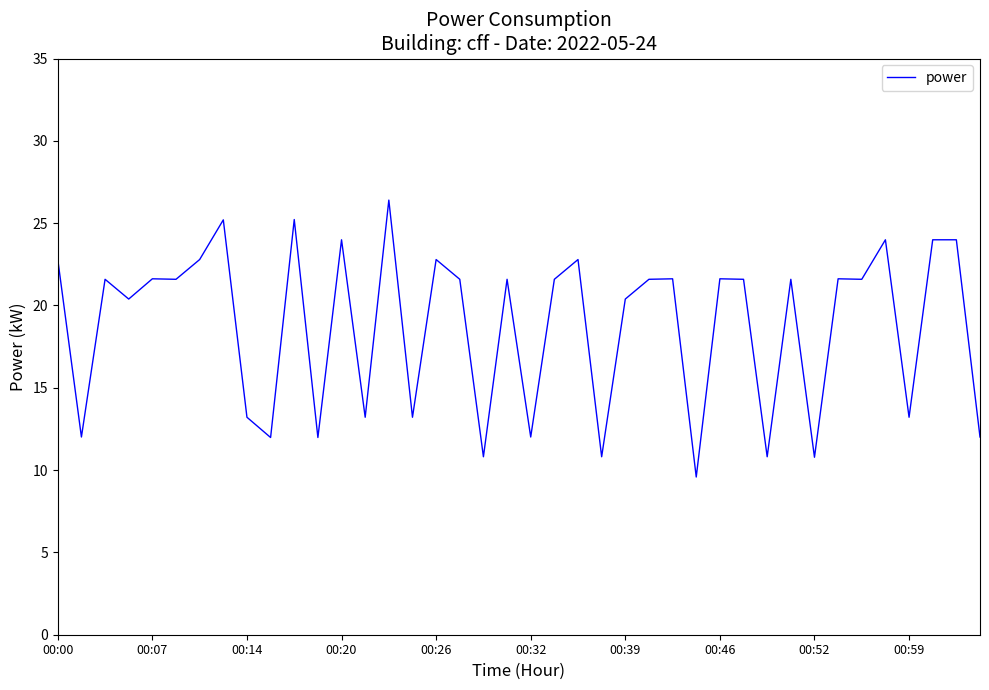

What is the minimum value shown in the chart?

9.6